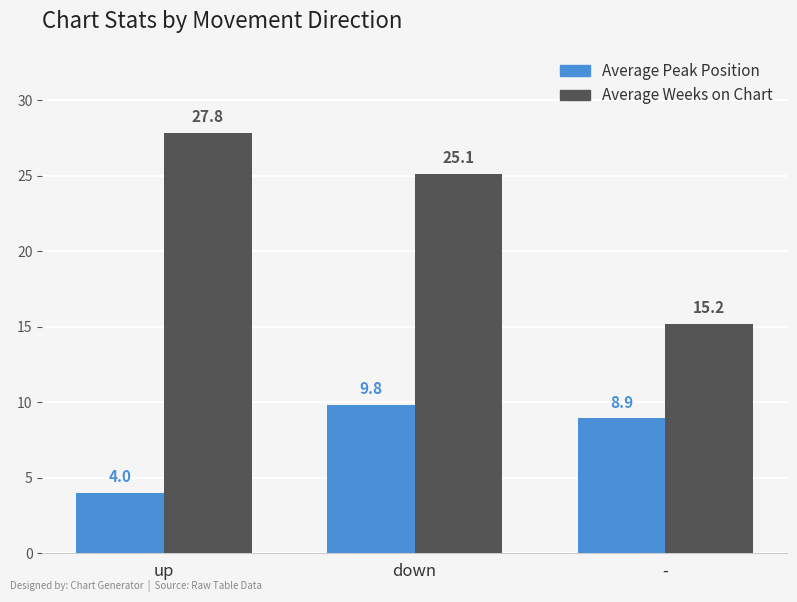

How many bars are there in each group?

2